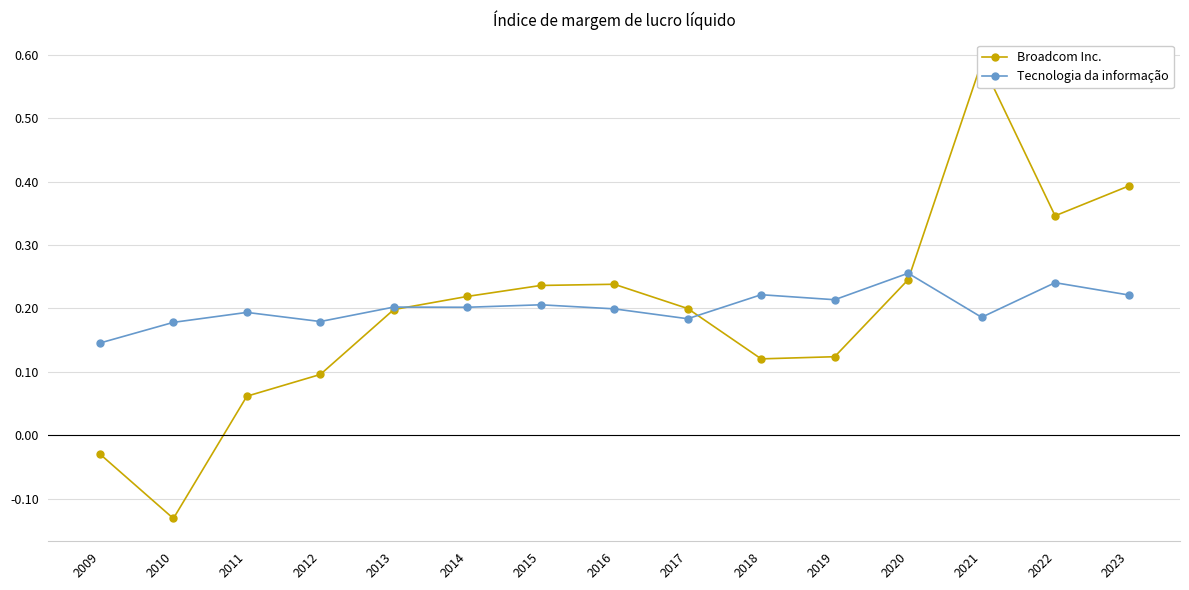

How many lines are shown in the chart?

2